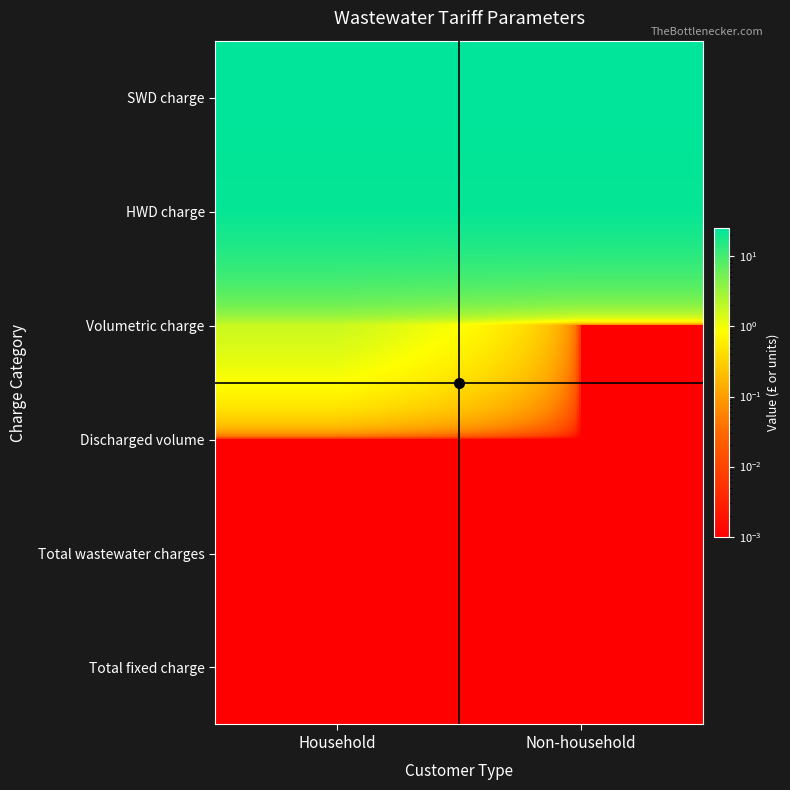

Reading left to right, transcribe all the data shown in this chart.

SWD charge: Household=25.0	Non-household=25.0
HWD charge: Household=23.0	Non-household=23.0
Volumetric charge: Household=1.7	Non-household=0.0
Discharged volume: Household=0.0	Non-household=0.0
Total wastewater charges: Household=0.0	Non-household=0.0
Total fixed charge: Household=0.0	Non-household=0.0